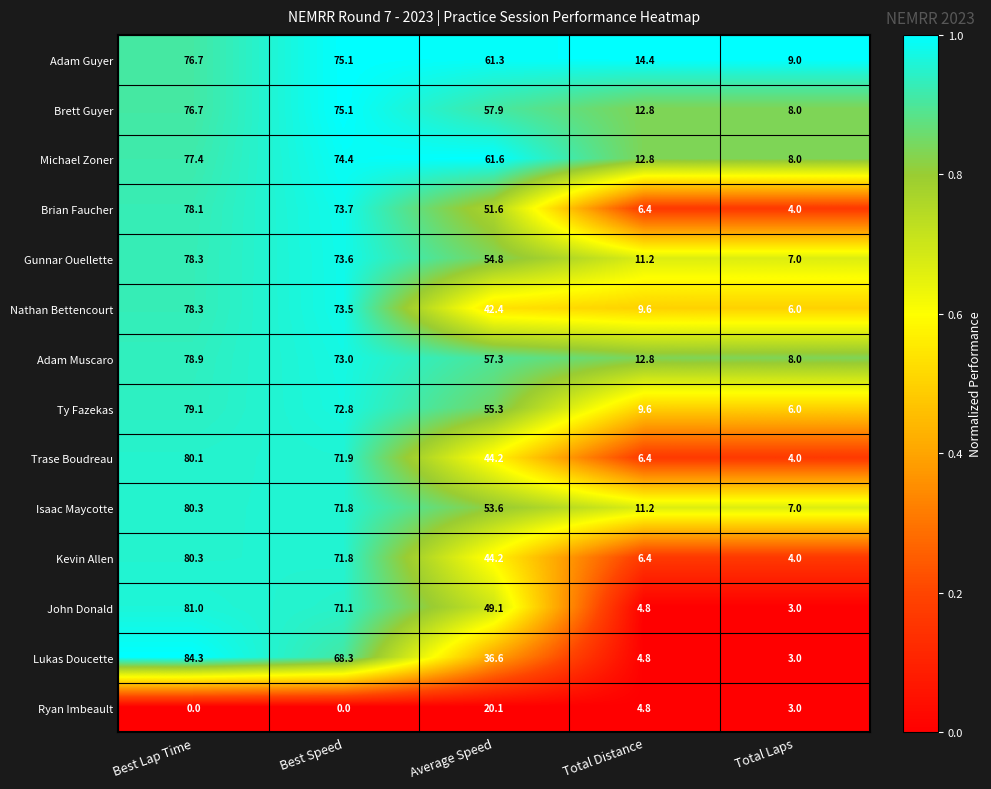

What is the average value of the Lukas Doucette series?

39.4